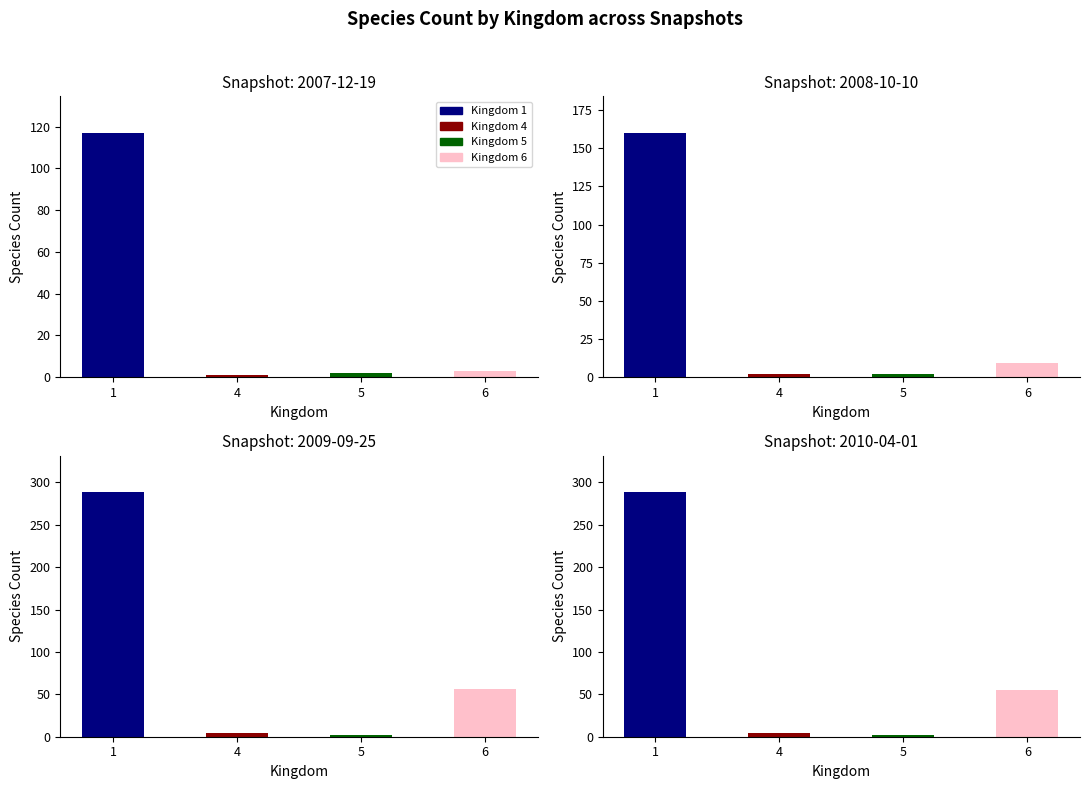

Rank the categories by 2010-04-01 value from lowest to highest.

5, 4, 6, 1